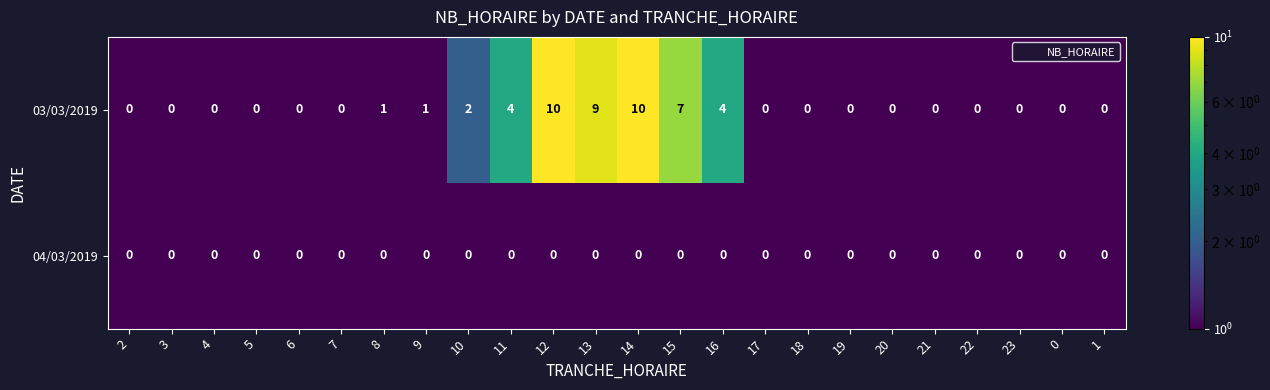

True or false: 03/03/2019 has a value of 0 at 2.

True